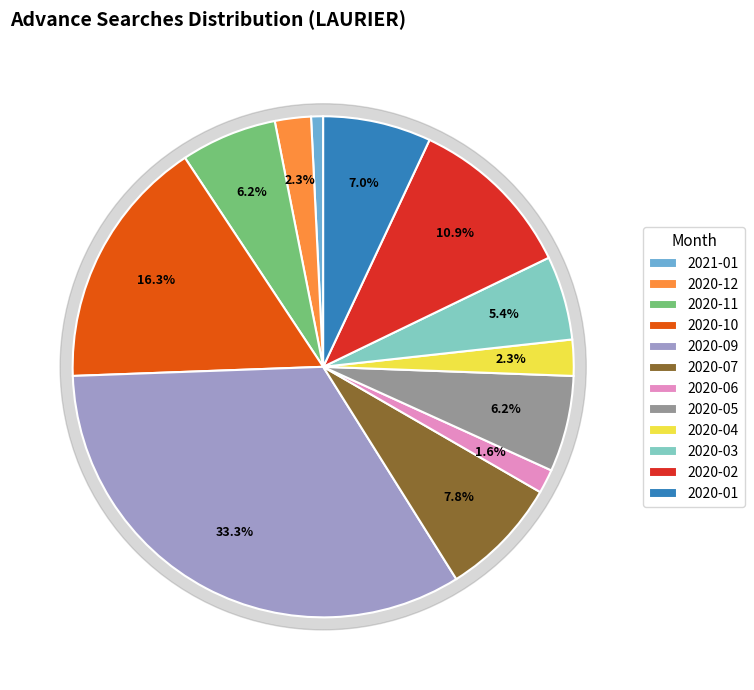

How many segments does this pie chart have?

12